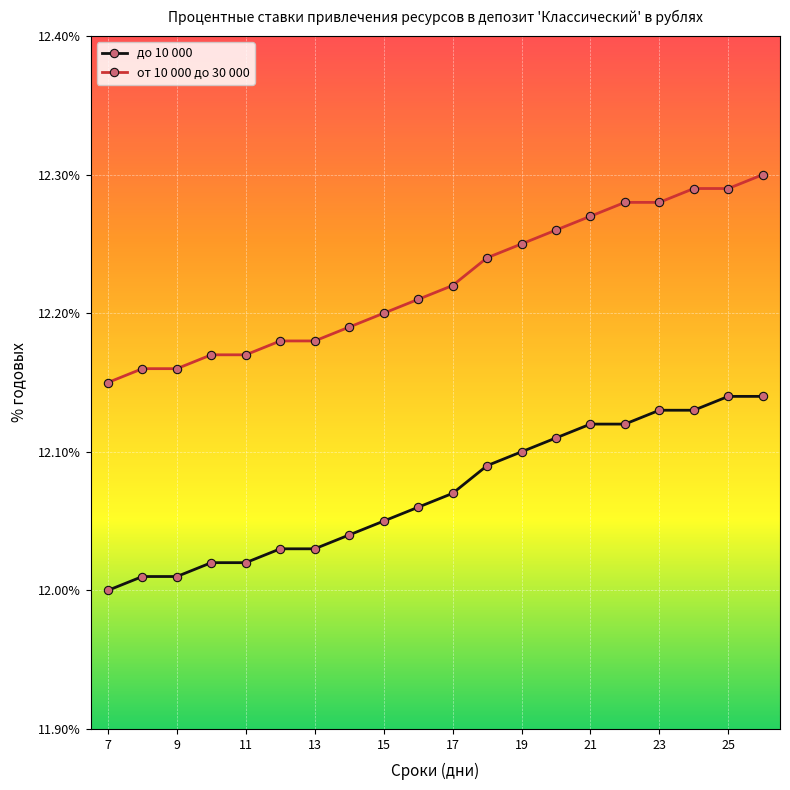

At how many categories does at least one series exceed 12?

20